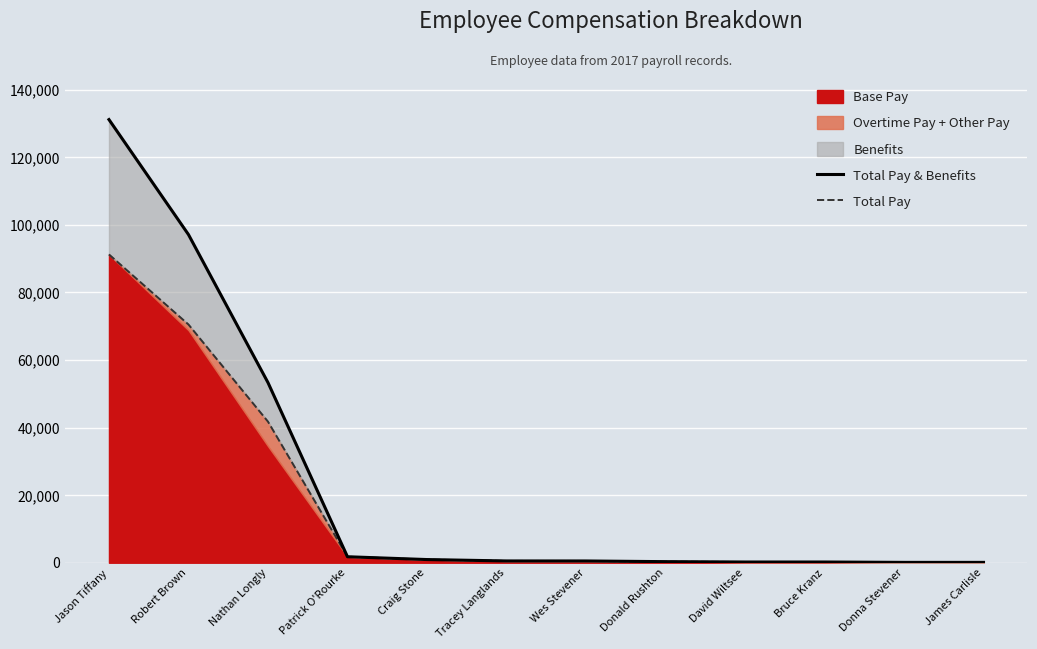

Reading right to left, extract all data points from this chart.

Total Pay & Benefits: 104	104	211	211	317	518	524	937	1770	53307	97105	131138
Total Pay: 104	104	211	211	317	518	524	937	1770	41752	70493	91227